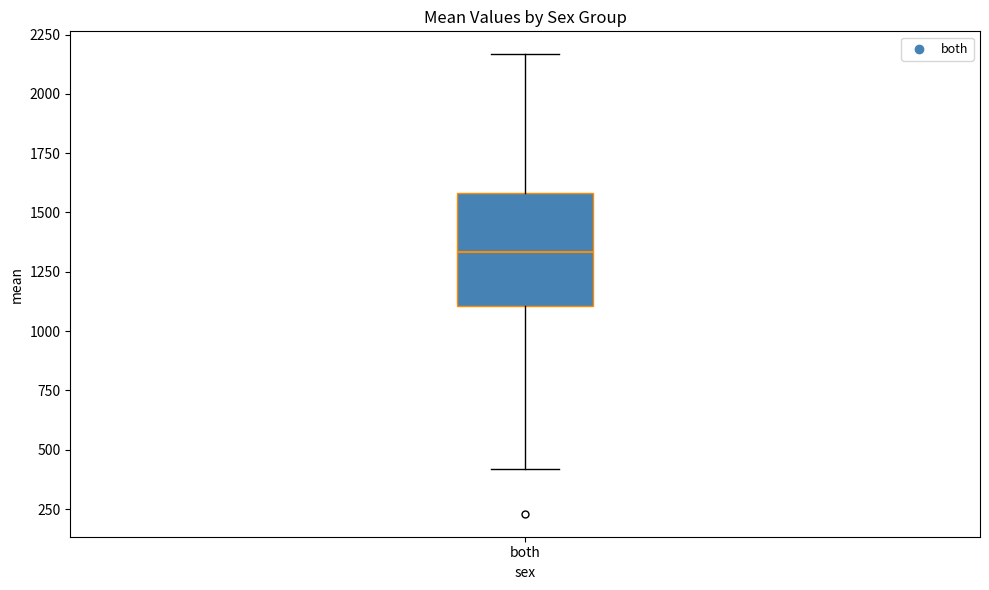

Where does the lower whisker of the box for both end on the y-axis? The values are not printed on the chart, so give them approximately, as read against the axis.

400